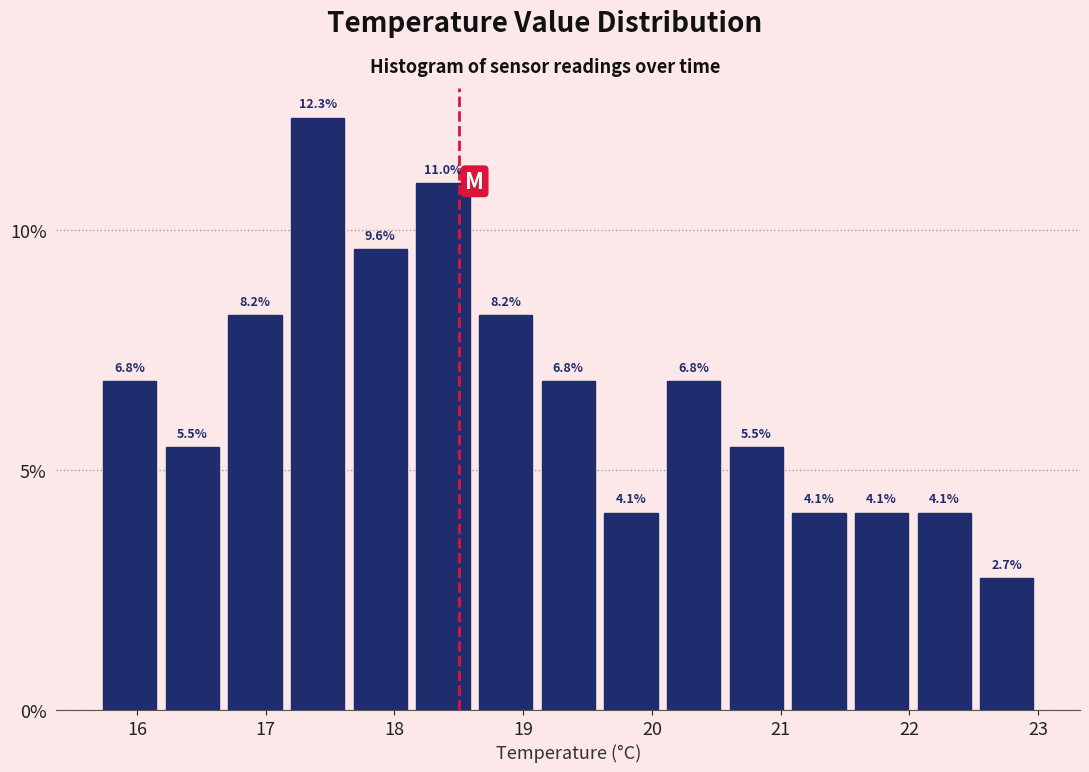

Reading left to right, transcribe this chart: for each bar, give the range it covers on the x-axis and its height. The bar edges are not printed on the chart, so give them approximately, as read against the axis.

15.7 to 16.2: 6.8
16.2 to 16.7: 5.5
16.7 to 17.2: 8.2
17.2 to 17.6: 12.3
17.6 to 18.1: 9.6
18.1 to 18.6: 11.0
18.6 to 19.1: 8.2
19.1 to 19.6: 6.8
19.6 to 20.1: 4.1
20.1 to 20.6: 6.8
20.6 to 21.1: 5.5
21.1 to 21.5: 4.1
21.5 to 22.0: 4.1
22.0 to 22.5: 4.1
22.5 to 23.0: 2.7